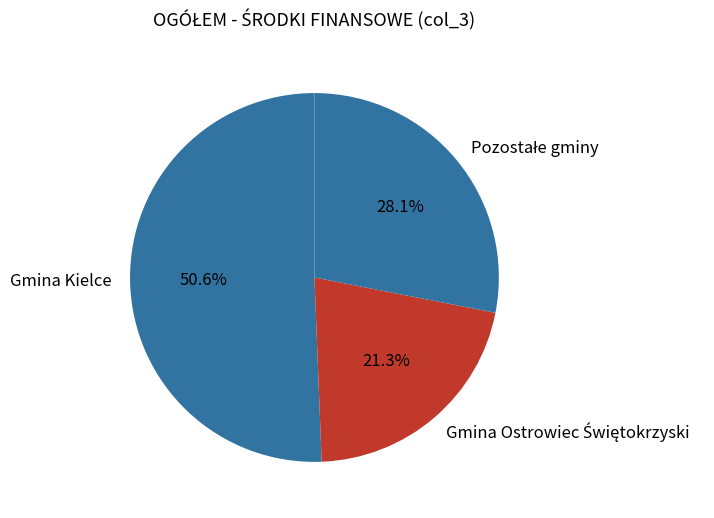

To the nearest percent, what is the average slice percentage?

33%